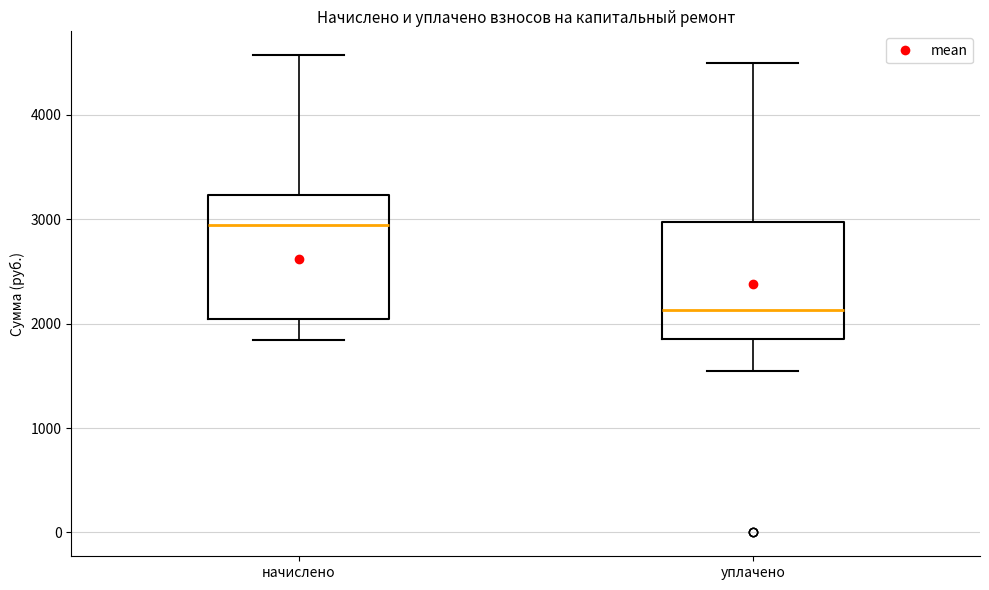

Which box has the lowest median line?

уплачено